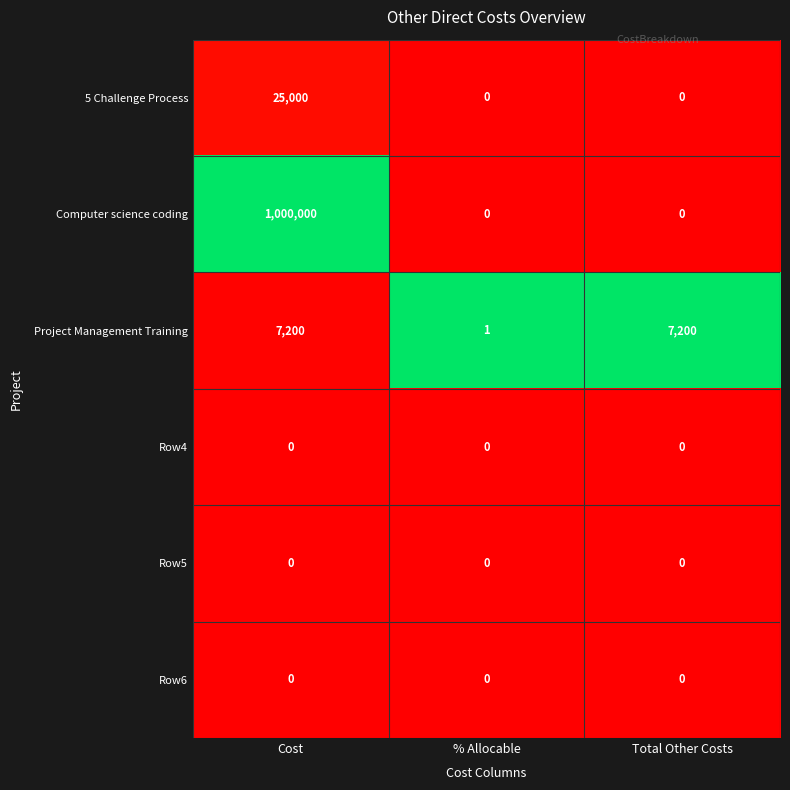

How many distinct data groups are displayed?

6